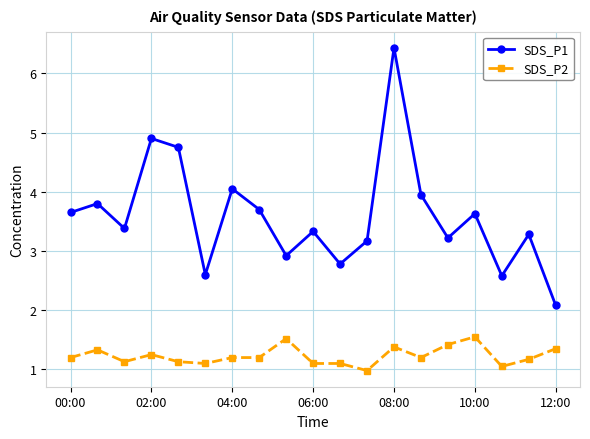

True or false: SDS_P1 has more than 0 points higher than both neighbors.

True